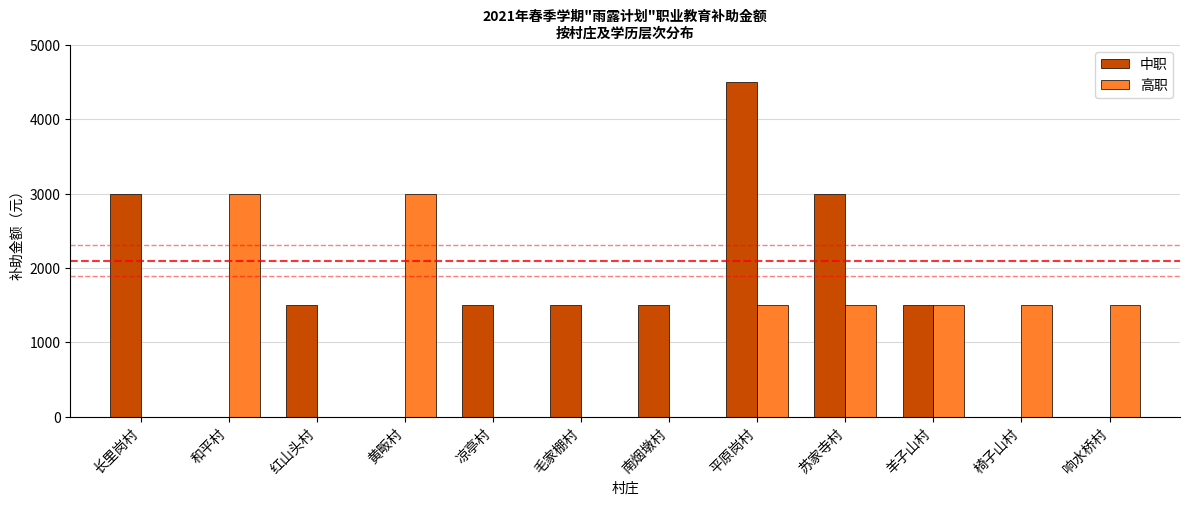

What is the total value across all series at 红山头村?

1500